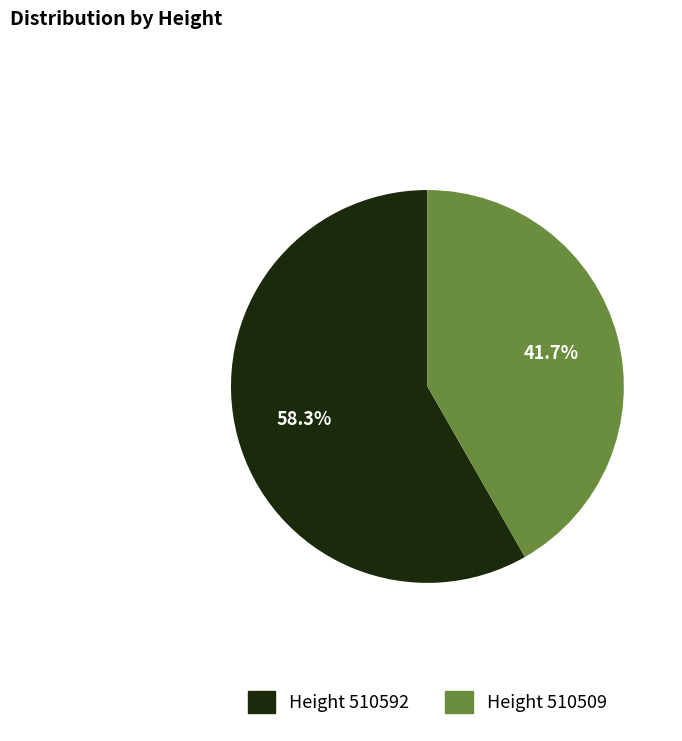

Is there any slice that represents more than half of the pie?

Yes